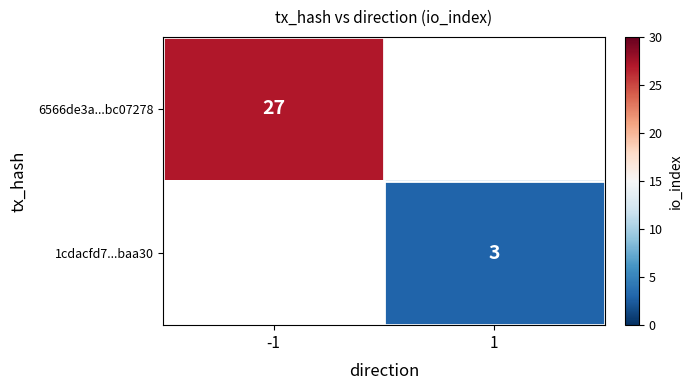

Count the number of data series in this chart.

2